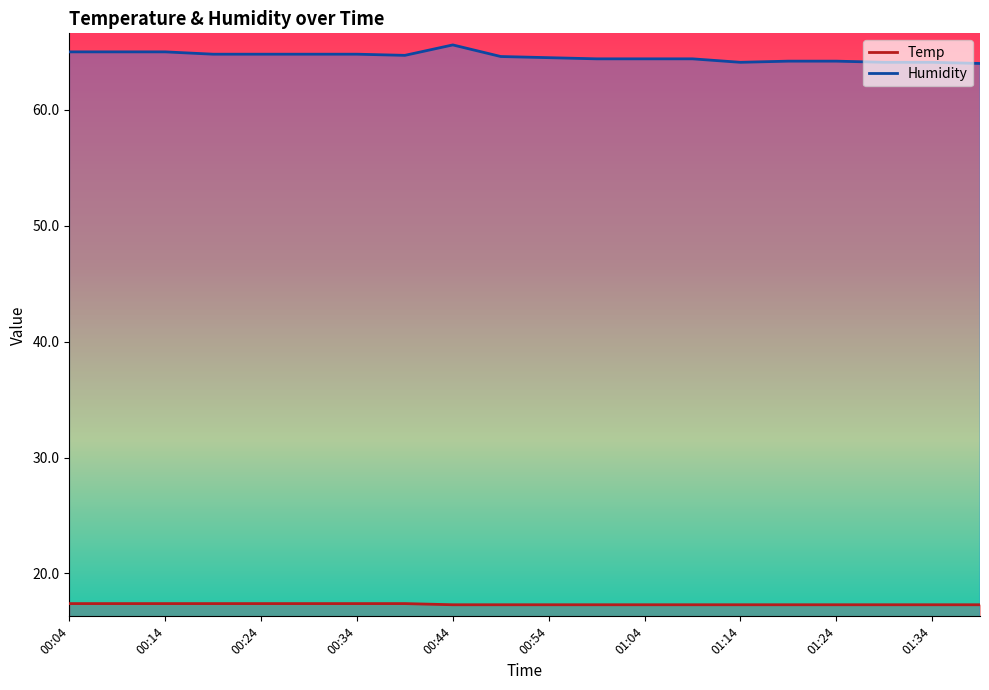

The value of Humidity at 00:14 is 15.6. True or false?

False